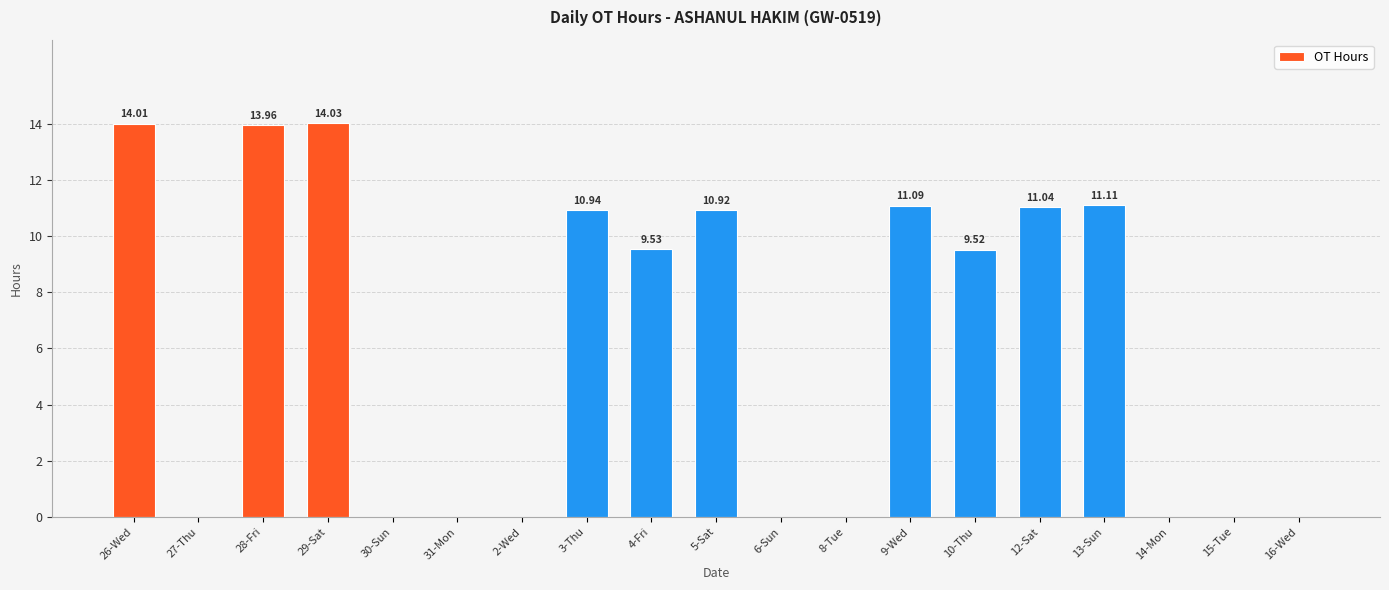

Are the bars horizontal?

No